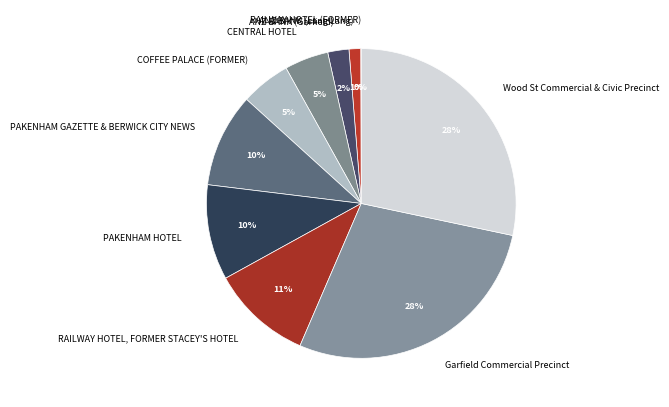

Is PAKENHAM HOTEL the majority of the pie?

No